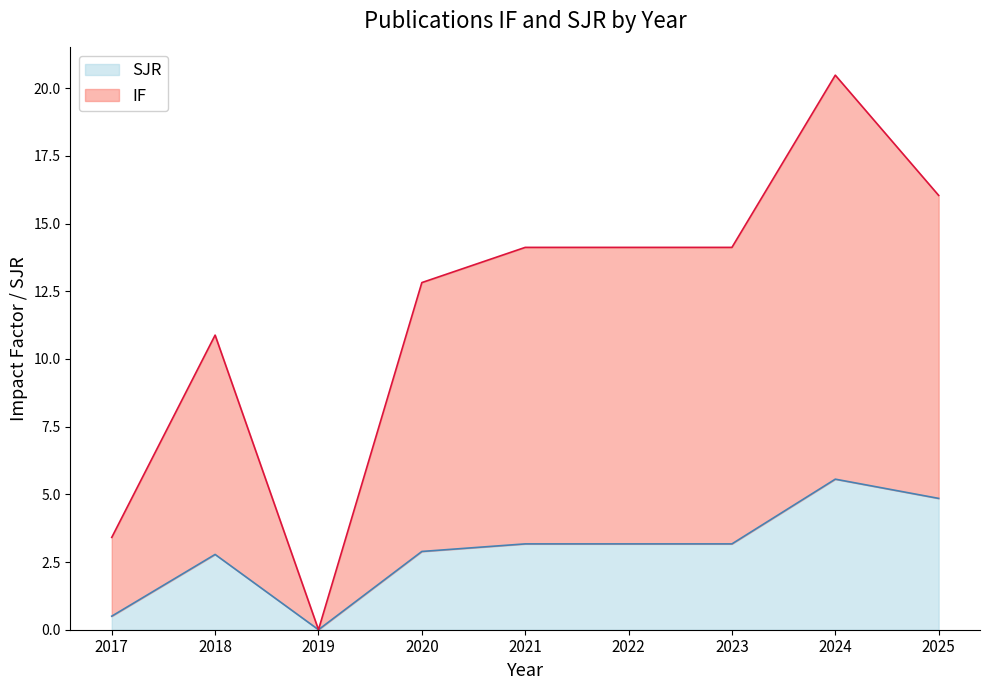

What is the value of the IF point at the 5th from the left?

14.1